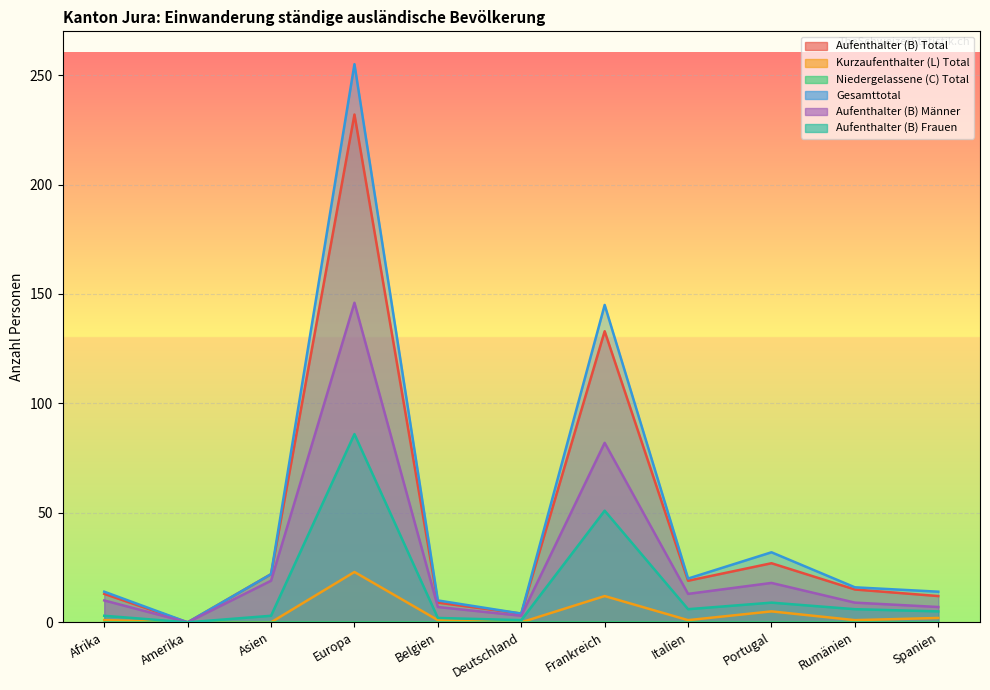

What is the difference between the Aufenthalter (B) Männer values at Rumänien and Deutschland?

6